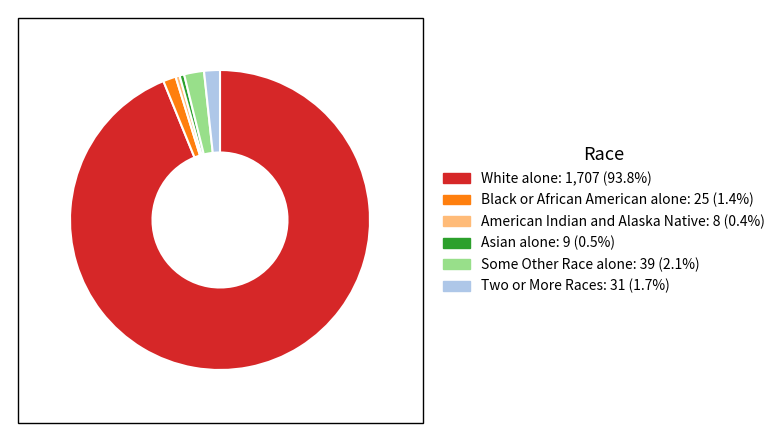

Combined, do White alone and American Indian and Alaska Native account for over 50%?

Yes